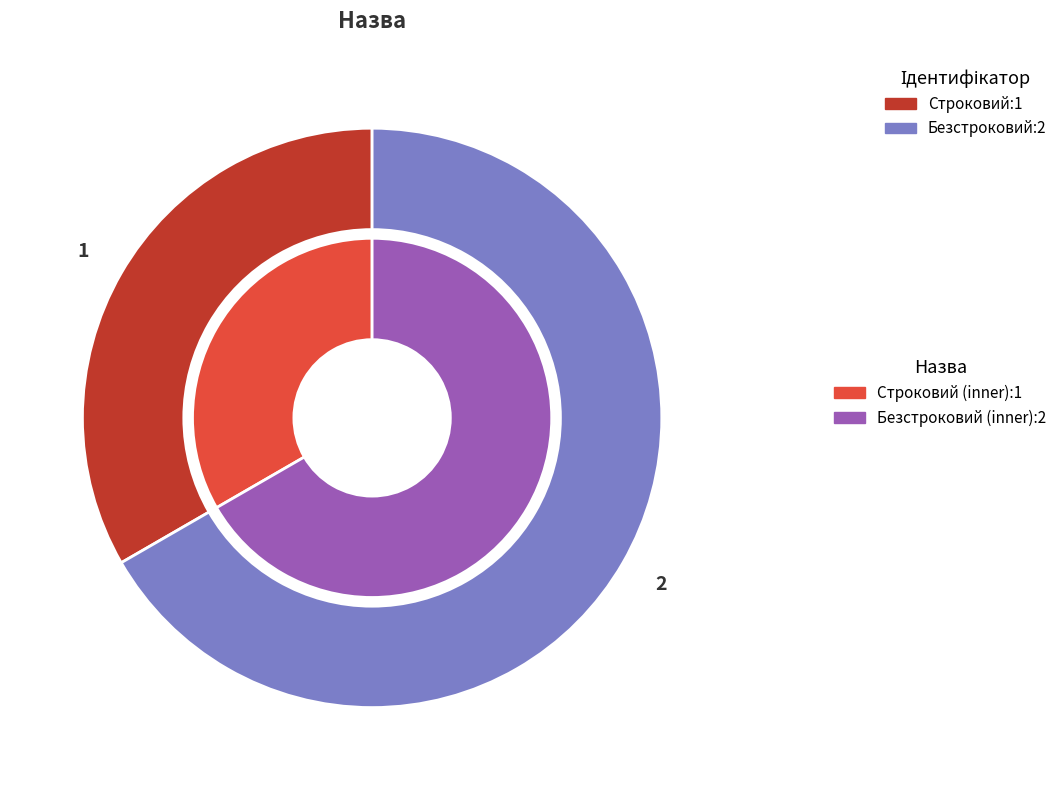

Which category has the smallest portion of the pie?

Строковий